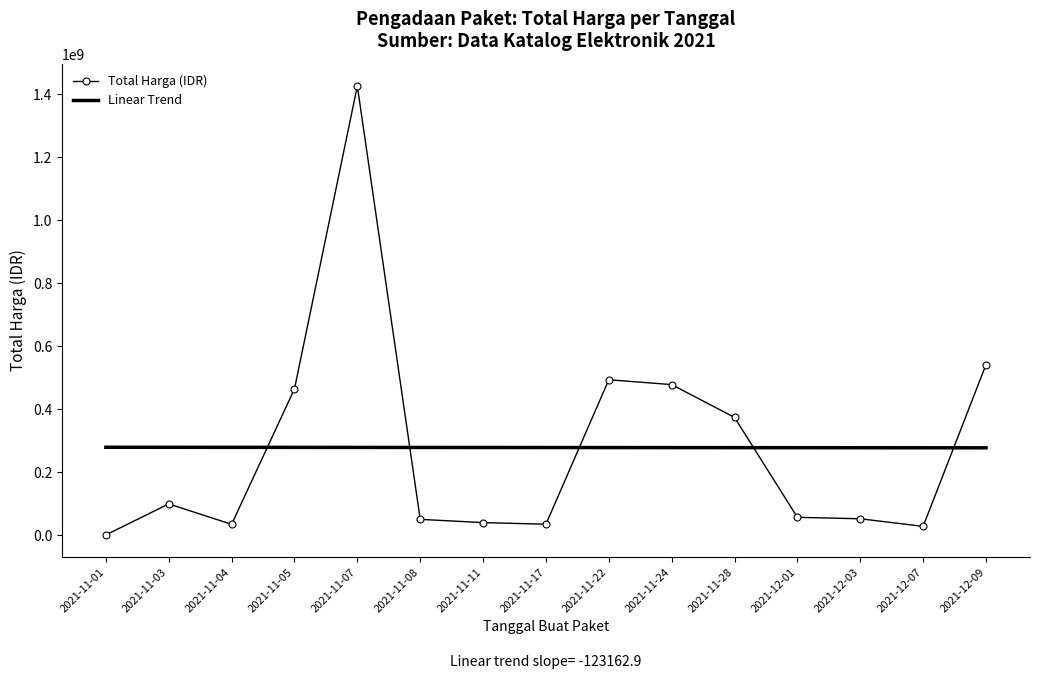

The value of Total Harga (IDR) at 2021-11-05 is 464002100.0. True or false?

True